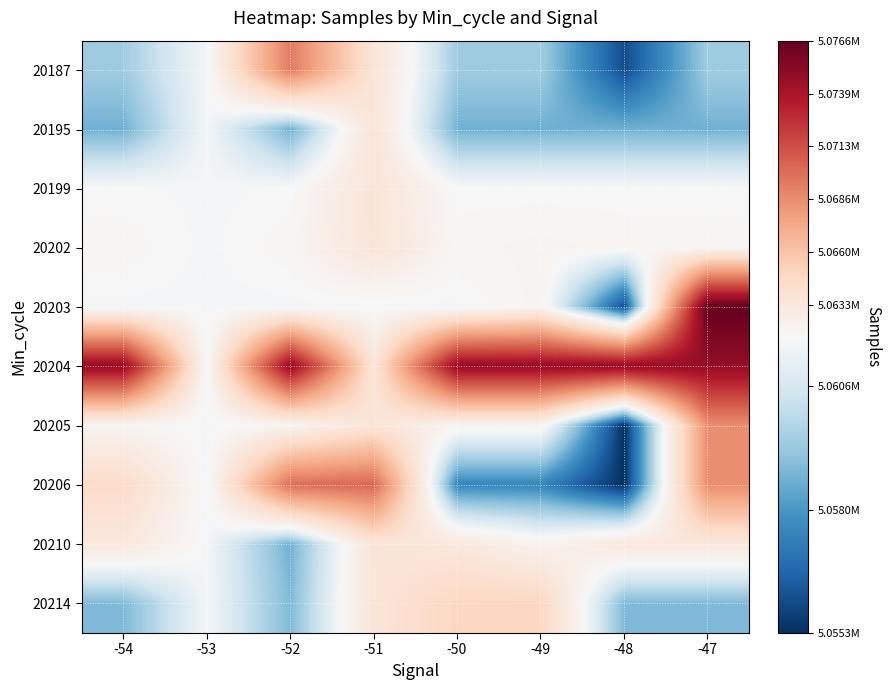

At which category is the sum across all series the highest?

-47